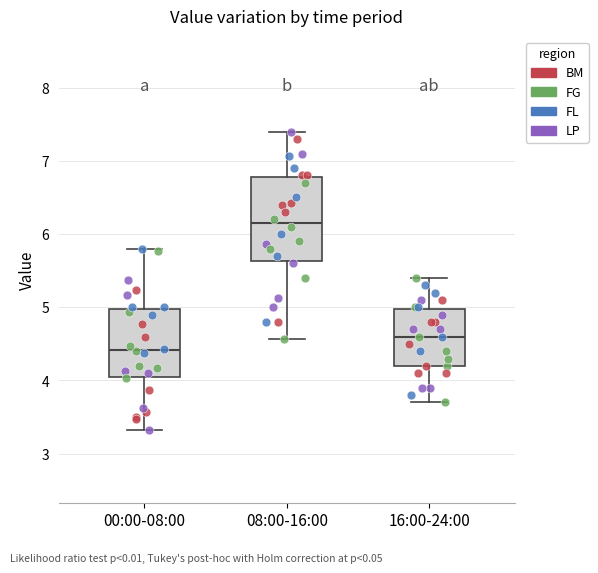

Where does the lower whisker of the box for 16:00-24:00 end on the y-axis? The values are not printed on the chart, so give them approximately, as read against the axis.

3.7